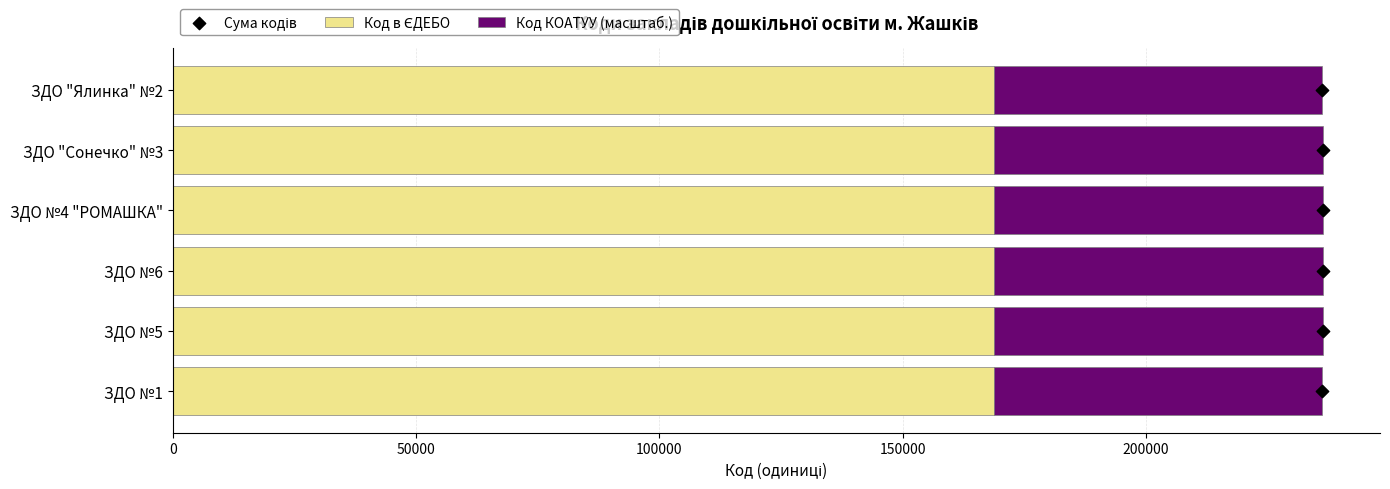

Which series reaches the minimum Y coordinate?

Сума кодів